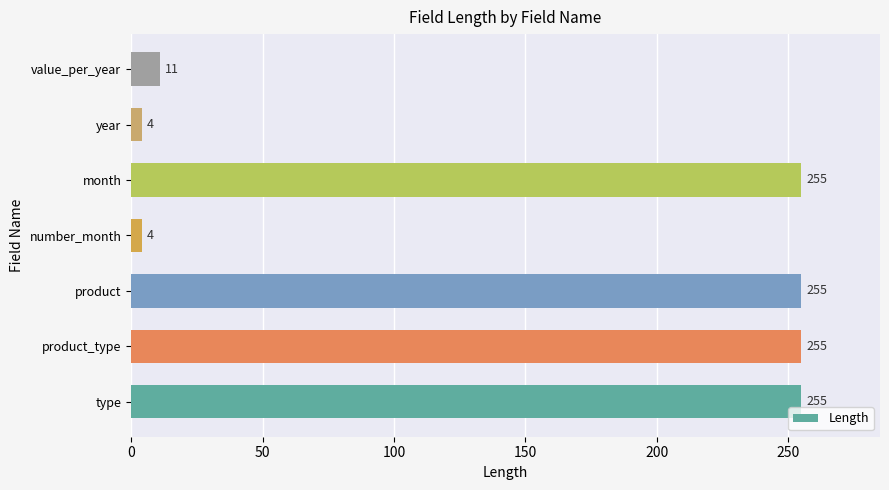

Between product_type and value_per_year, which is larger?

product_type